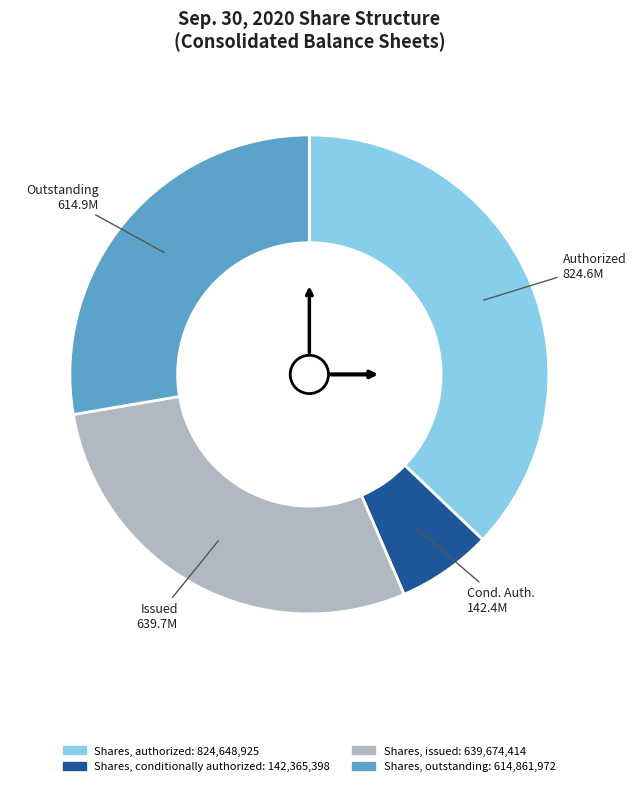

Rank the categories by value from highest to lowest.

Shares, authorized, Shares, issued, Shares, outstanding, Shares, conditionally authorized